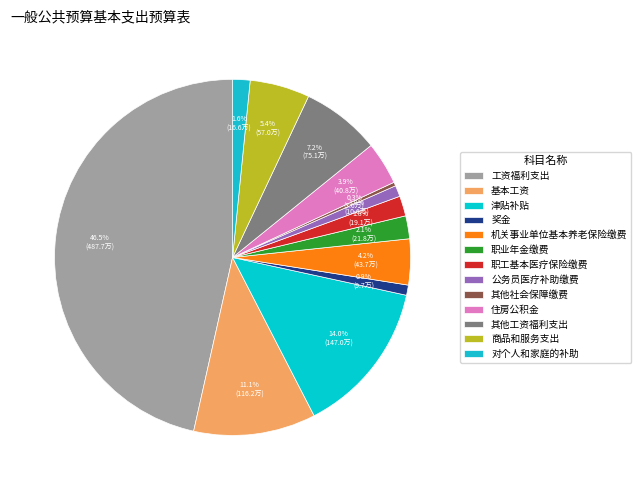

How much of the chart is everything except 津贴补贴?

86.0%